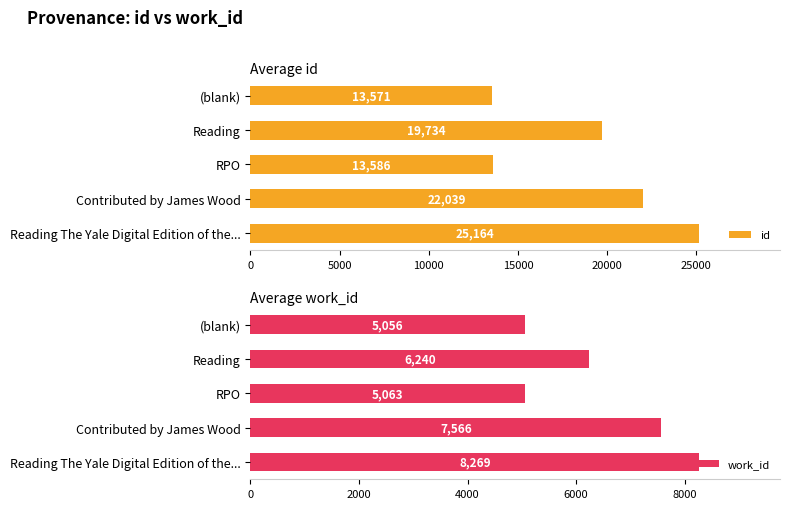

Is it true that work_id equals 11568.5 at Contributed by James Wood?

False